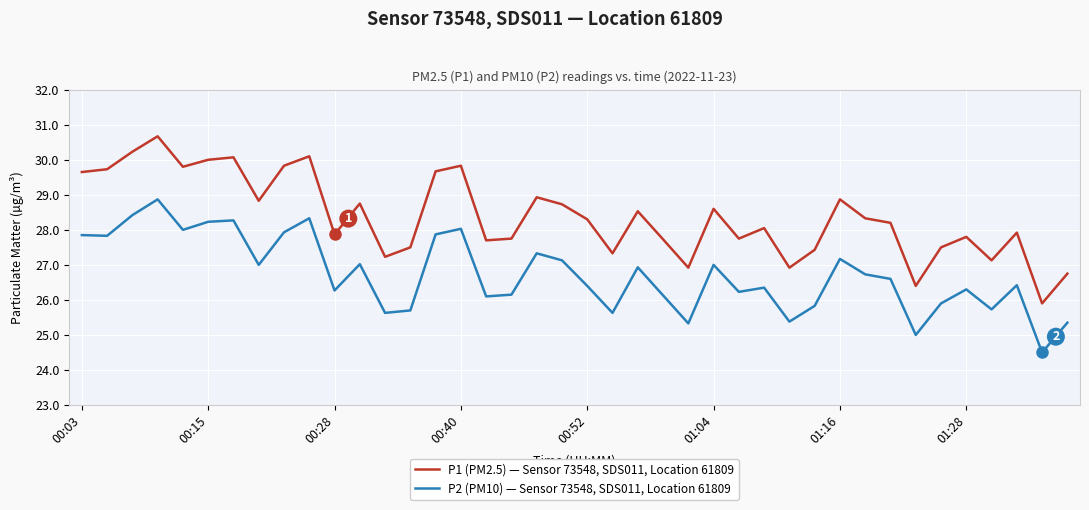

True or false: P2 (PM10) — Sensor 73548, SDS011, Location 61809 and P1 (PM2.5) — Sensor 73548, SDS011, Location 61809 cross at least once.

False